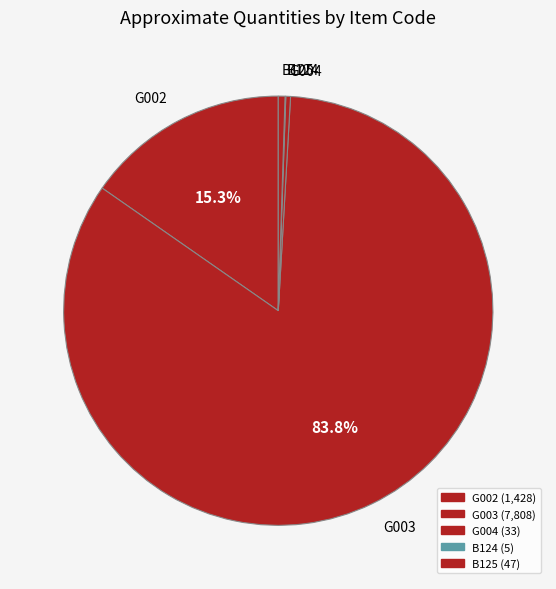

Is it true that G002 is 15% of the pie?

True